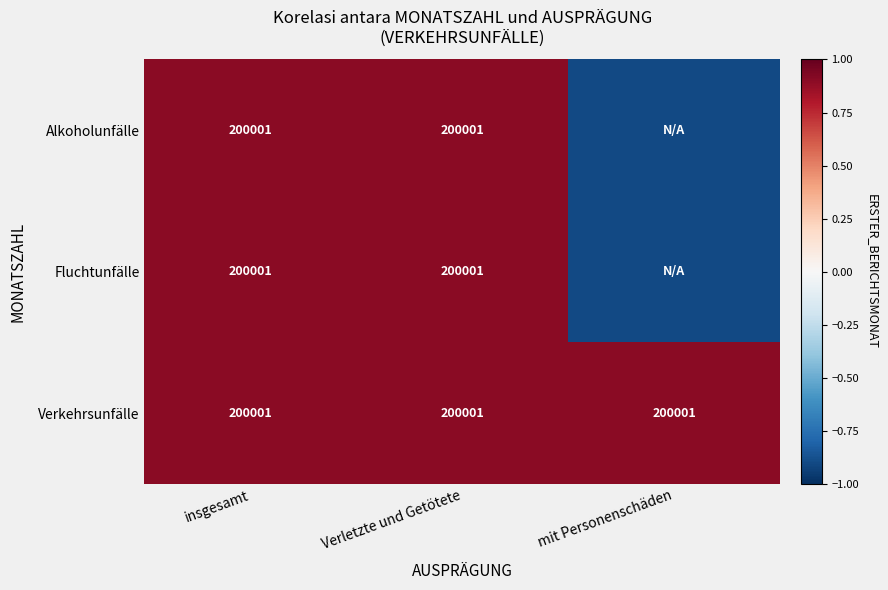

The Alkoholunfälle series shows 200001.0 at insgesamt. True or false?

True